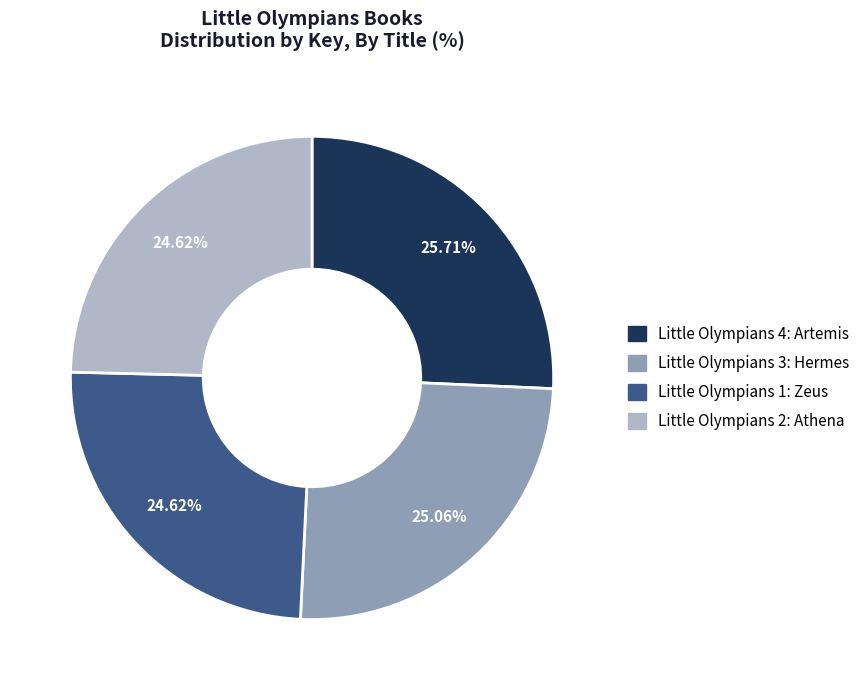

Combined, do Little Olympians 2: Athena and Little Olympians 1: Zeus account for over 50%?

No